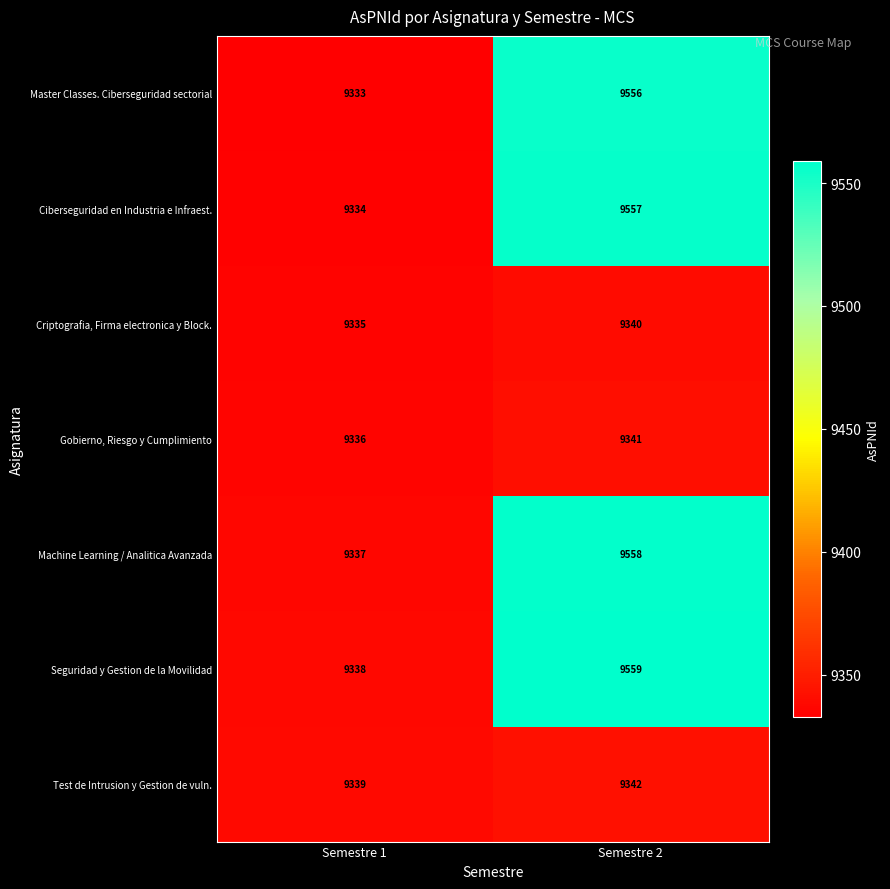

What is the difference between the maximum and minimum values in the Test de Intrusion y Gestion de vuln. series?

3